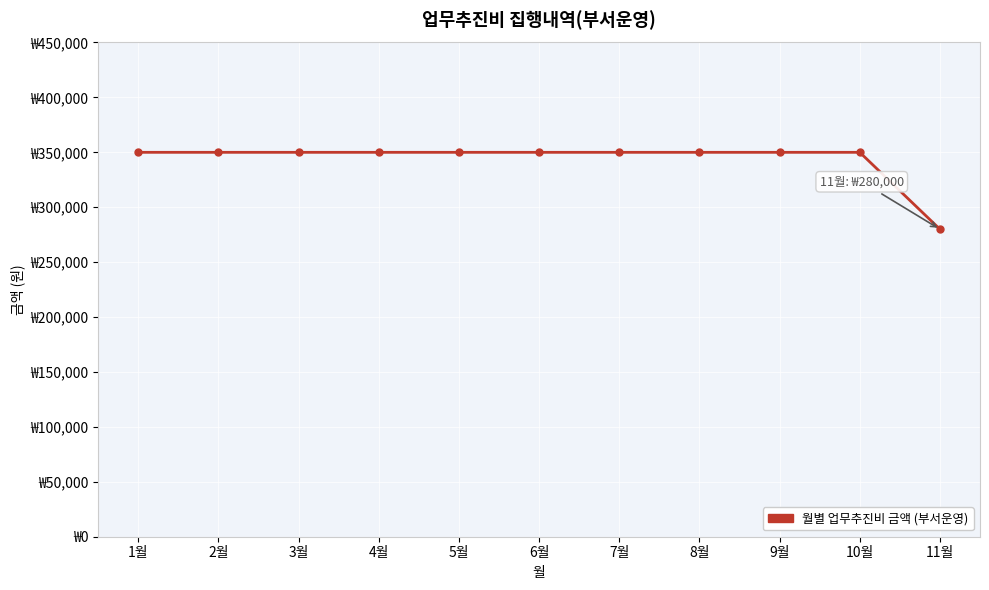

What is the label of the 4th point from the right?

8월